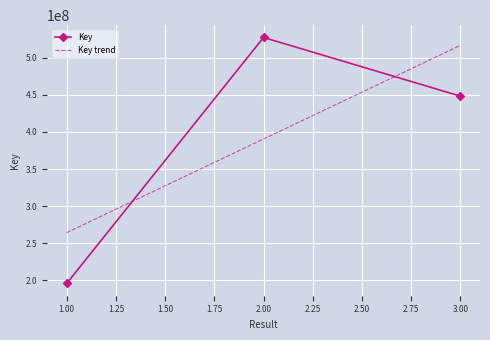

What is the average value of the Key trend series?

390541367.7